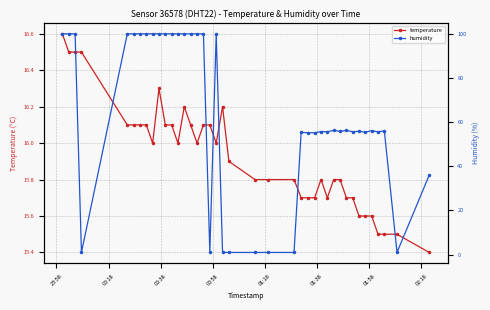

What is the value of the temperature point at the 30th from the left?

15.8